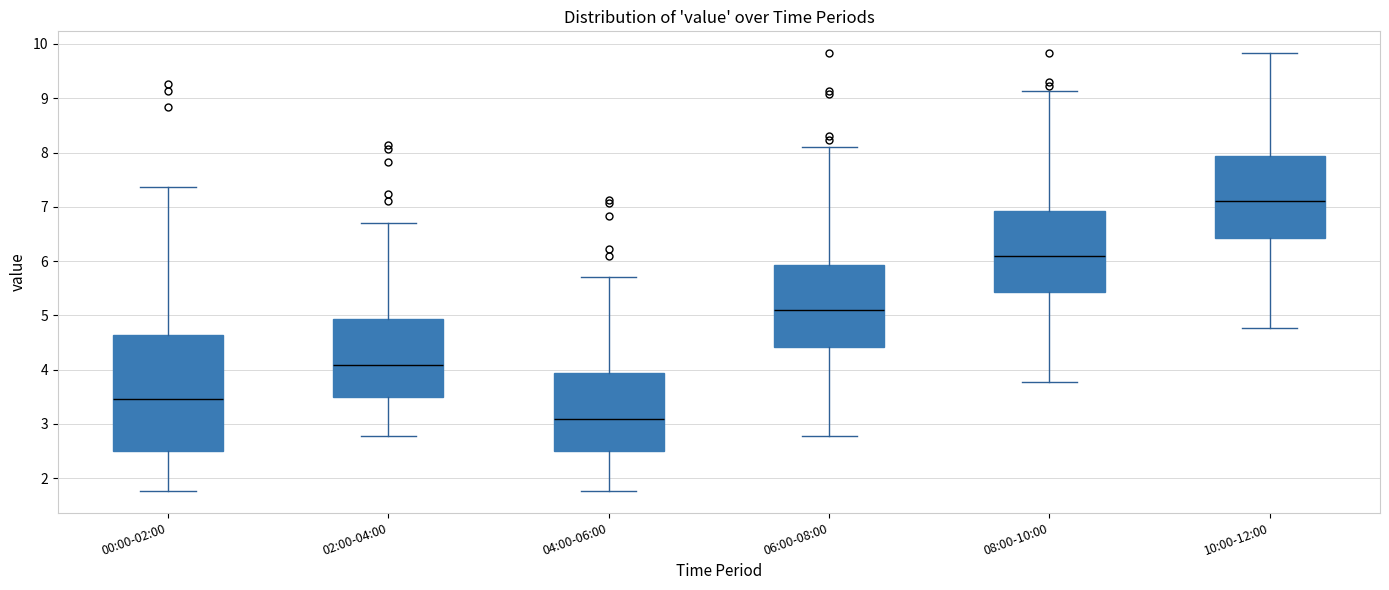

Reading left to right, read every box against the y-axis: the position of its median line, the range the box covers, and the ends of its whiskers. The values are not printed on the chart, so give them approximately, as read against the axis.

00:00-02:00: median 3.5, box 2.5 to 4.6, whiskers 1.8 to 7.4
02:00-04:00: median 4.1, box 3.5 to 4.9, whiskers 2.8 to 6.7
04:00-06:00: median 3.1, box 2.5 to 3.9, whiskers 1.8 to 5.7
06:00-08:00: median 5.1, box 4.4 to 5.9, whiskers 2.8 to 8.1
08:00-10:00: median 6.1, box 5.4 to 6.9, whiskers 3.8 to 9.1
10:00-12:00: median 7.1, box 6.4 to 7.9, whiskers 4.8 to 9.8